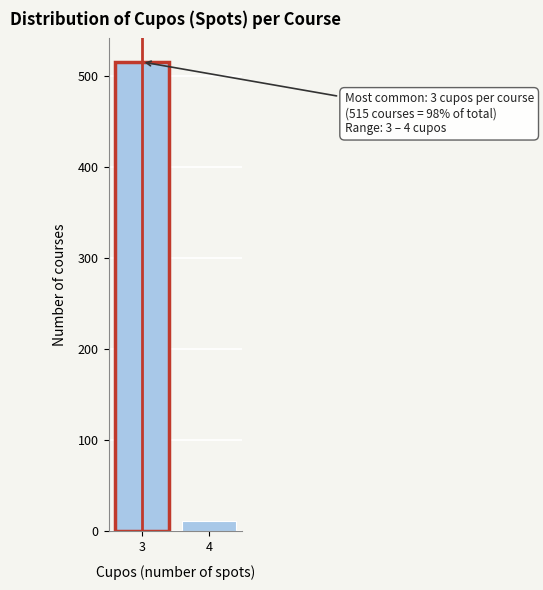

Reading left to right, transcribe all the data shown in this chart.

515	11